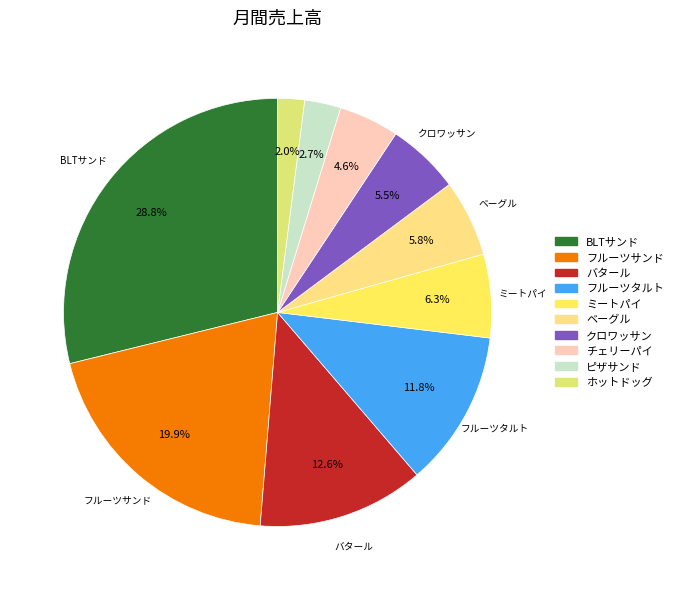

Is it true that ミートパイ is 16% of the pie?

False